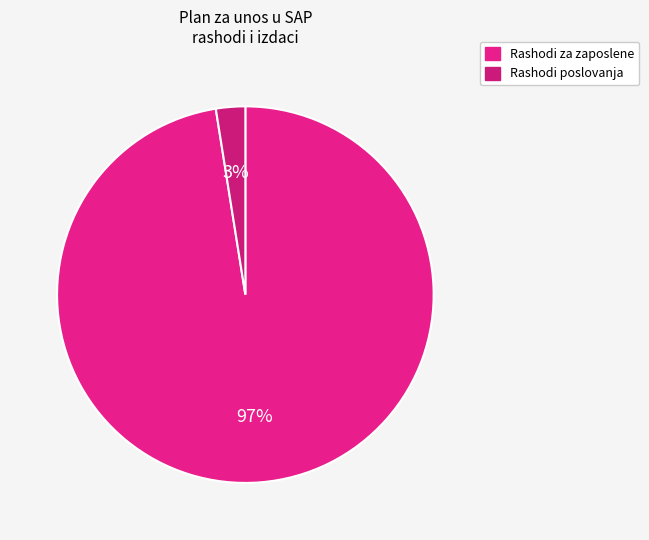

How many segments does this pie chart have?

2